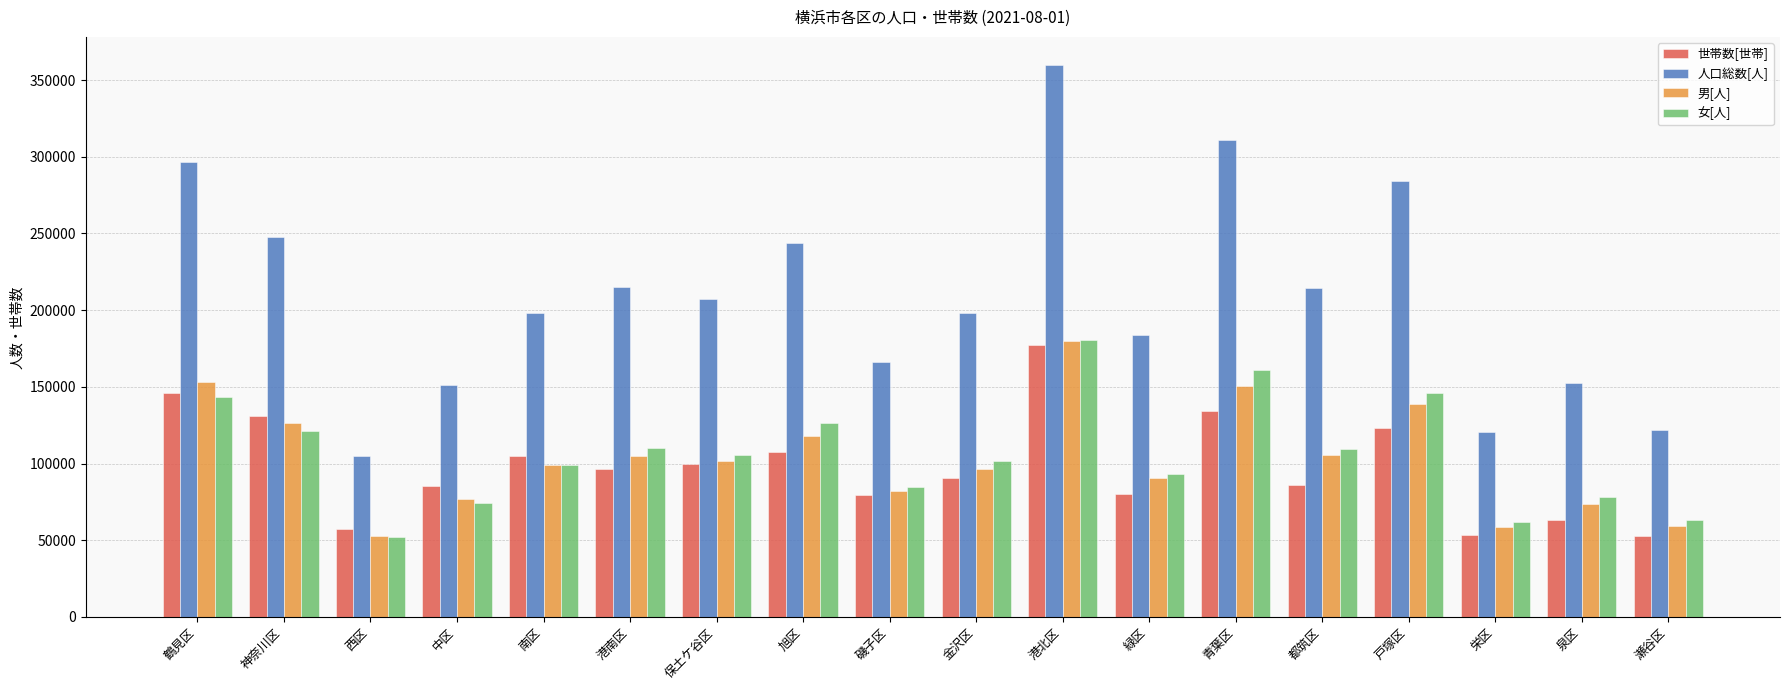

What is the total value across all series at 戸塚区?

692043